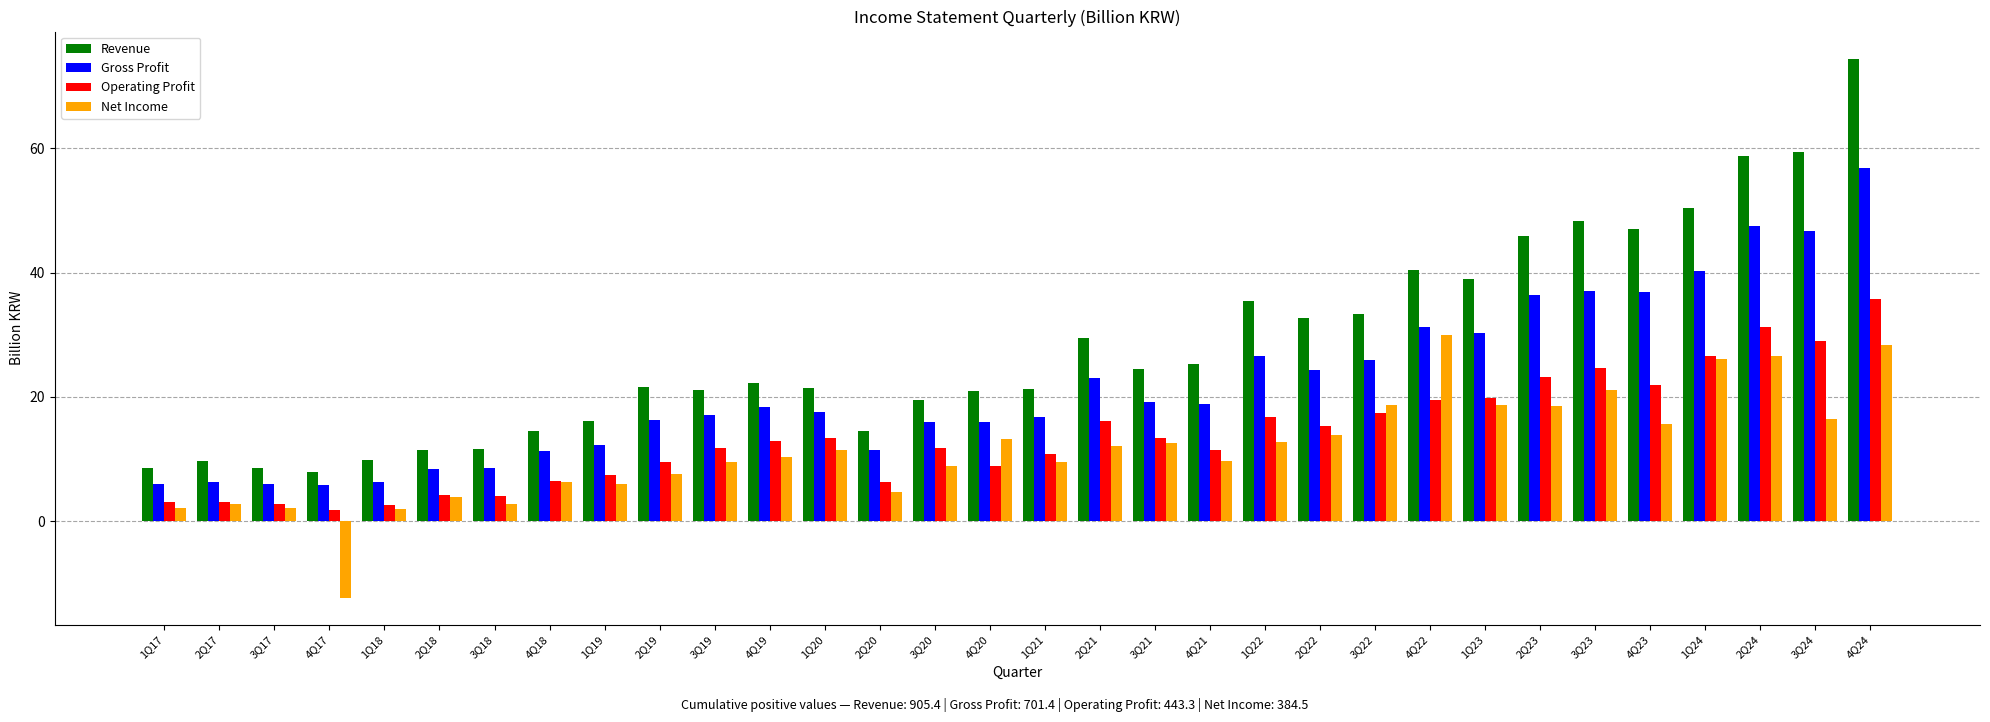

What is the value of the Revenue bar at the 31st from the left?

59.4